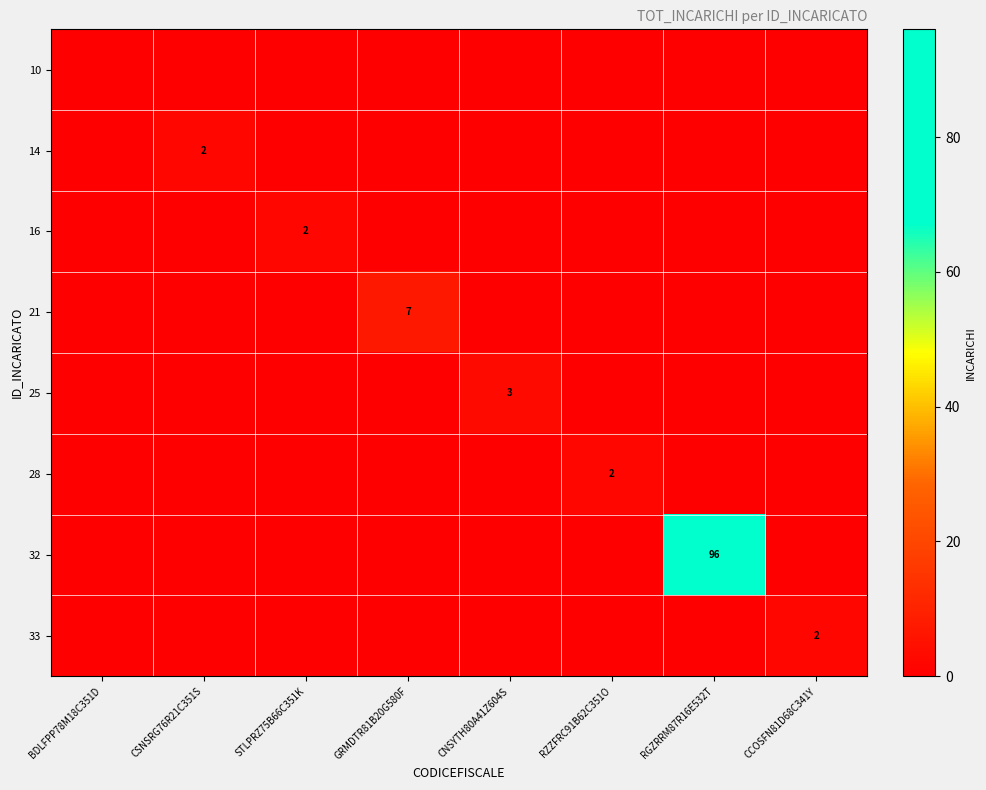

What is the highest value of the 21 series?

7